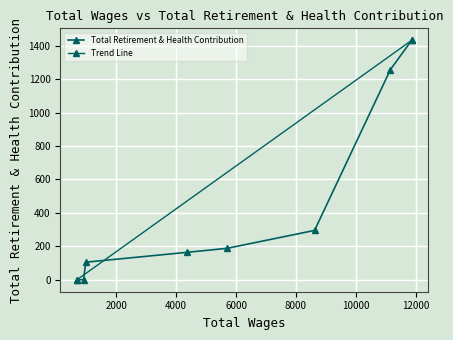

What is the maximum value shown in the chart?

1432